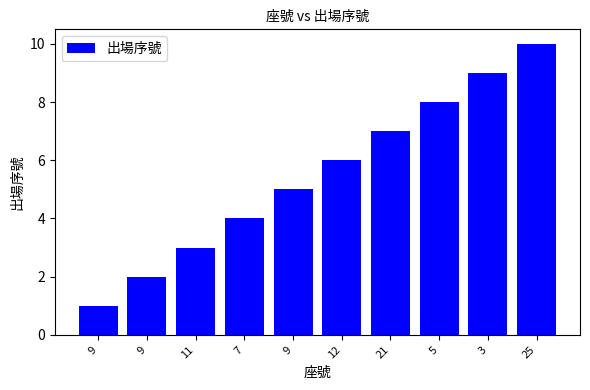

What is the label of the 1st bar from the right?

25